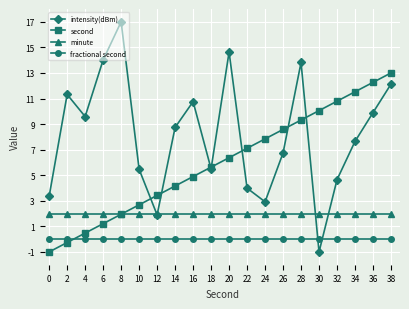

Which series has the largest range (max minus min)?

intensity(dBm)